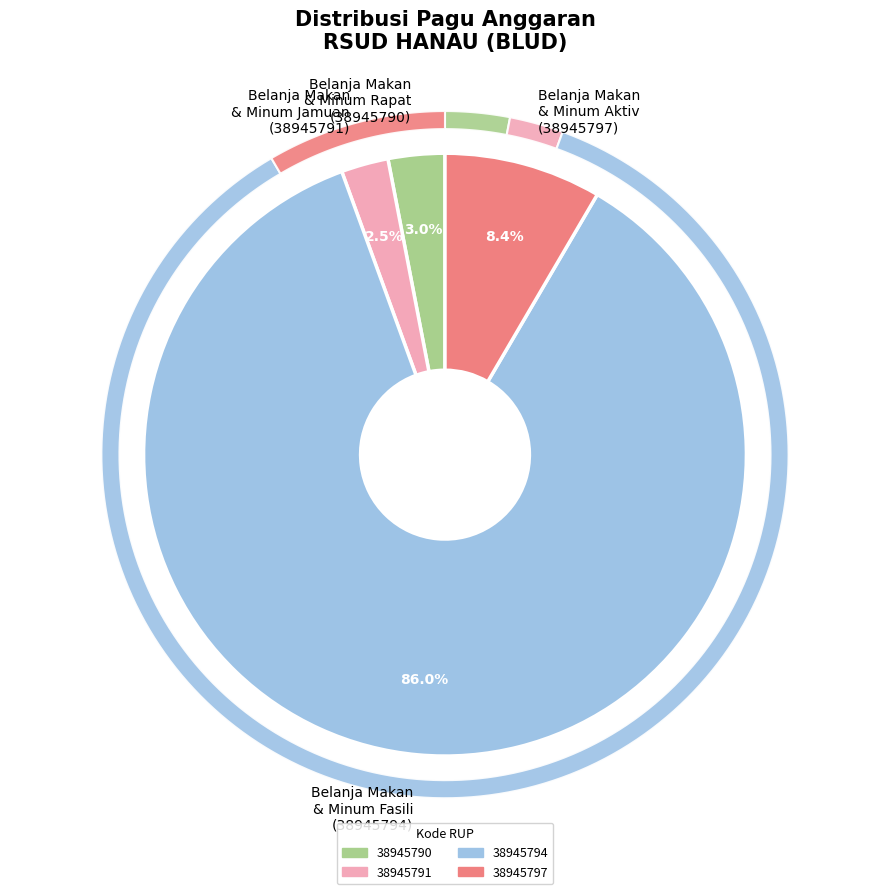

To the nearest percent, what is the difference between the 38945790 and 38945797 slice percentages?

5%